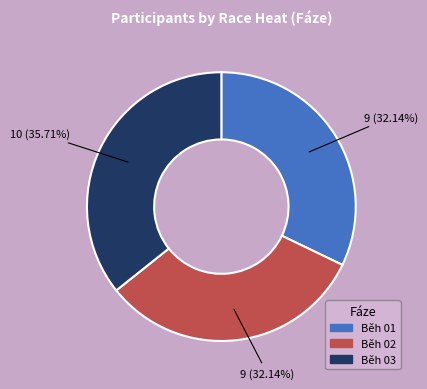

To the nearest percent, what is the combined percentage of Běh 01 and Běh 03?

68%